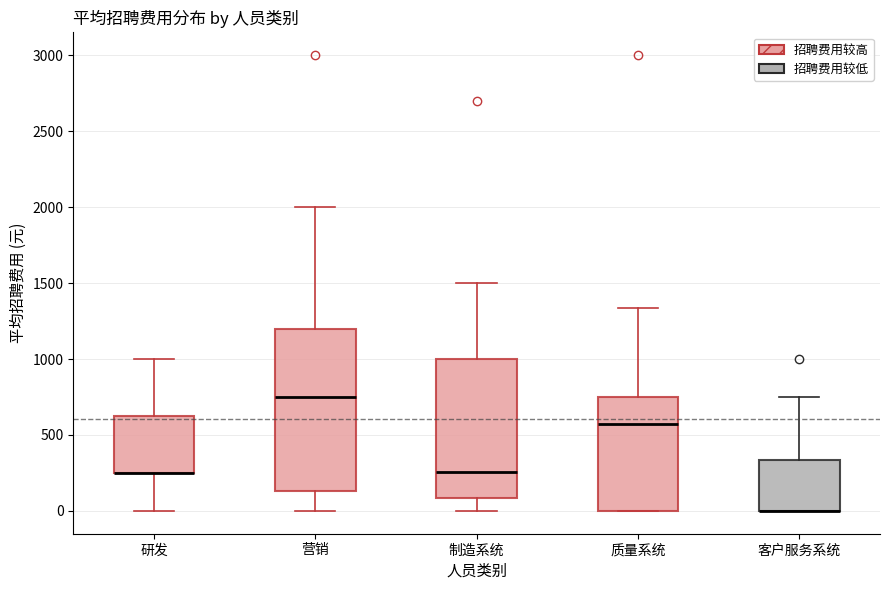

Reading left to right, read every box against the y-axis: the position of its median line, the range the box covers, and the ends of its whiskers. The values are not printed on the chart, so give them approximately, as read against the axis.

研发: median 250 (drawn on the box's lower edge), box 250 to 650, whiskers 0 to 1000
营销: median 750, box 150 to 1200, whiskers 0 to 2000
制造系统: median 250, box 100 to 1000, whiskers 0 to 1500
质量系统: median 600, box 0 to 750, whiskers 0 to 1350
客户服务系统: median 0 (drawn on the box's lower edge), box 0 to 350, whiskers 0 to 750